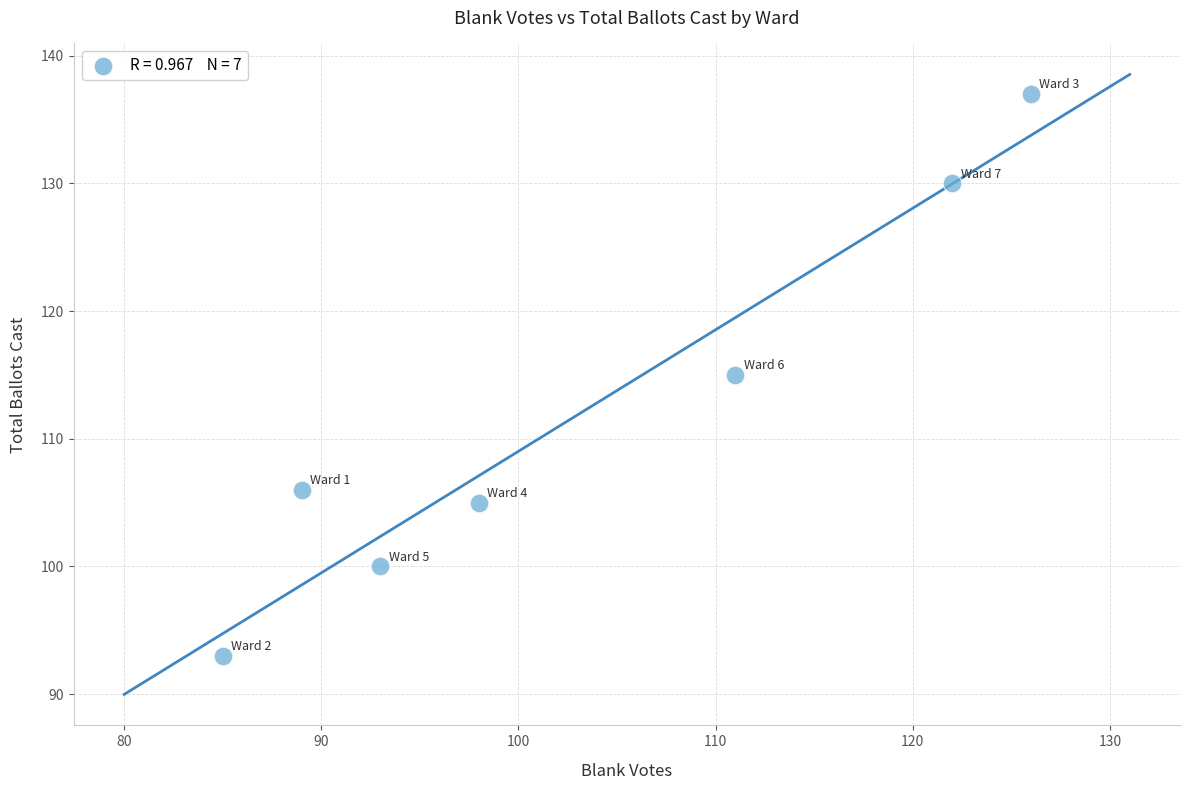

What is the average X value?

103